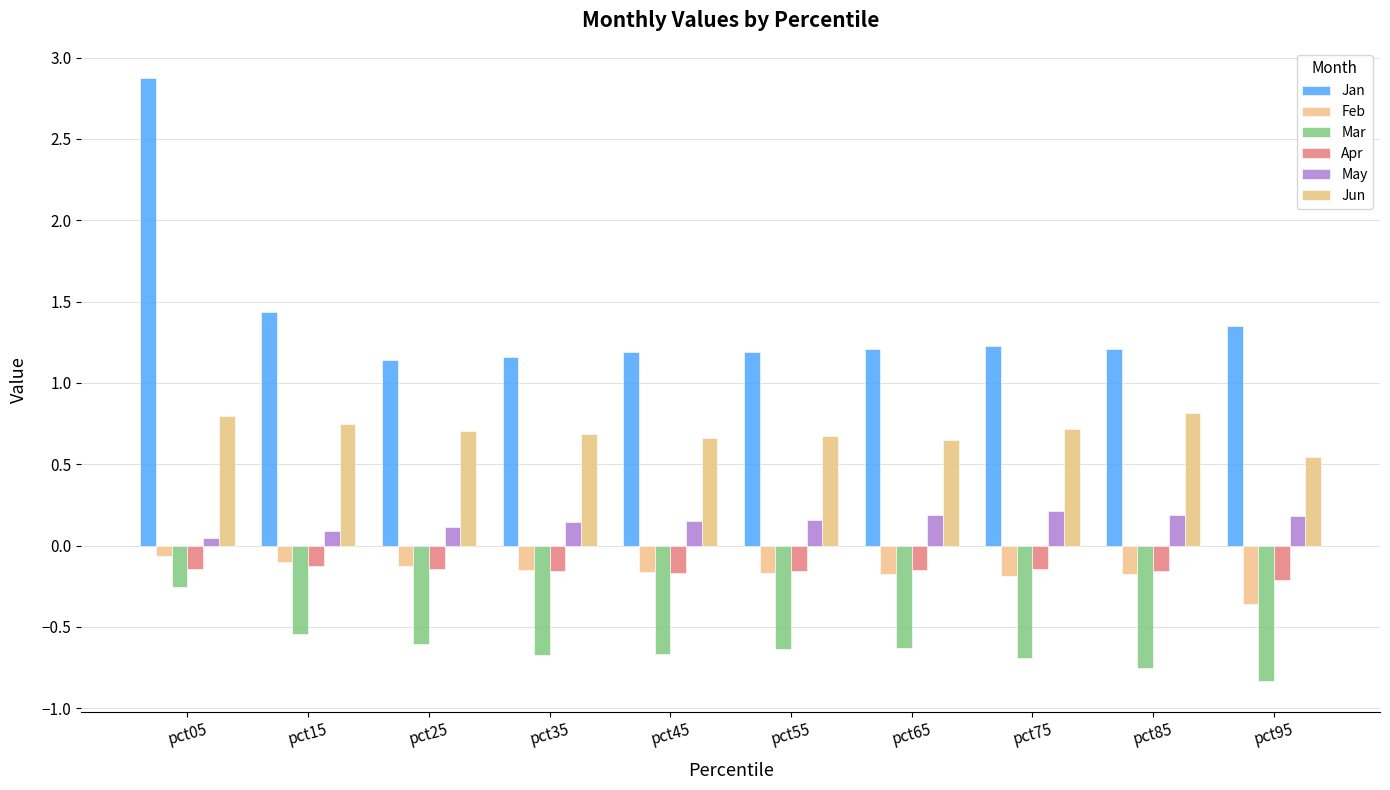

What is the total value across all series at pct65?

1.1